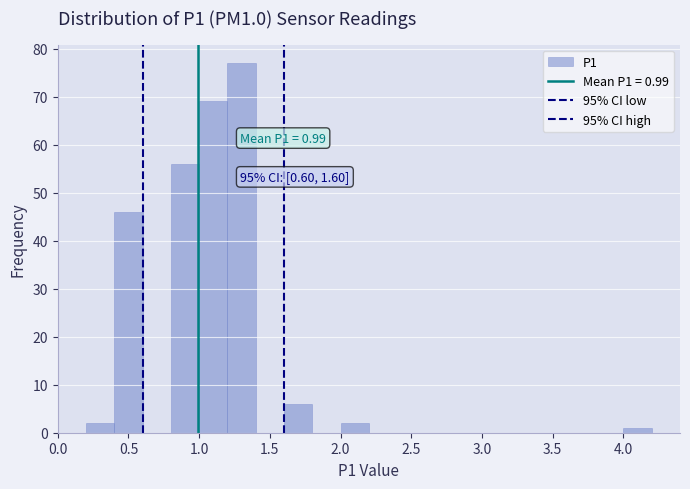

Which range on the x-axis has the tallest bar?

1.2 to 1.4